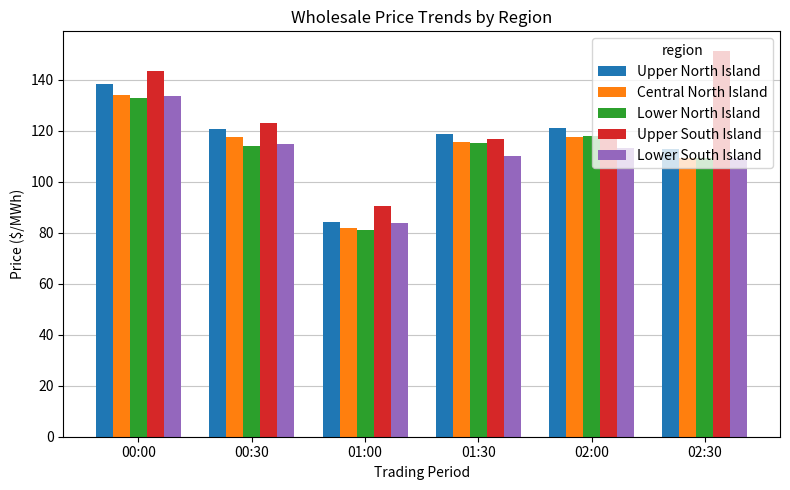

Which series has the widest spread of values?

Upper South Island